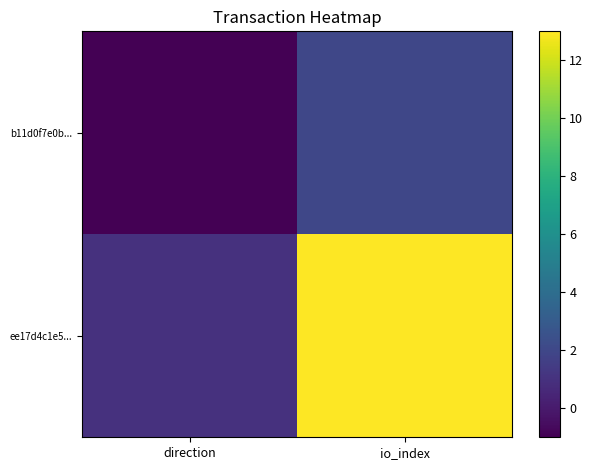

Reading left to right, list all the values displayed in this chart.

b11d0f7e0b...: direction=-1	io_index=2
ee17d4c1e5...: direction=1	io_index=13